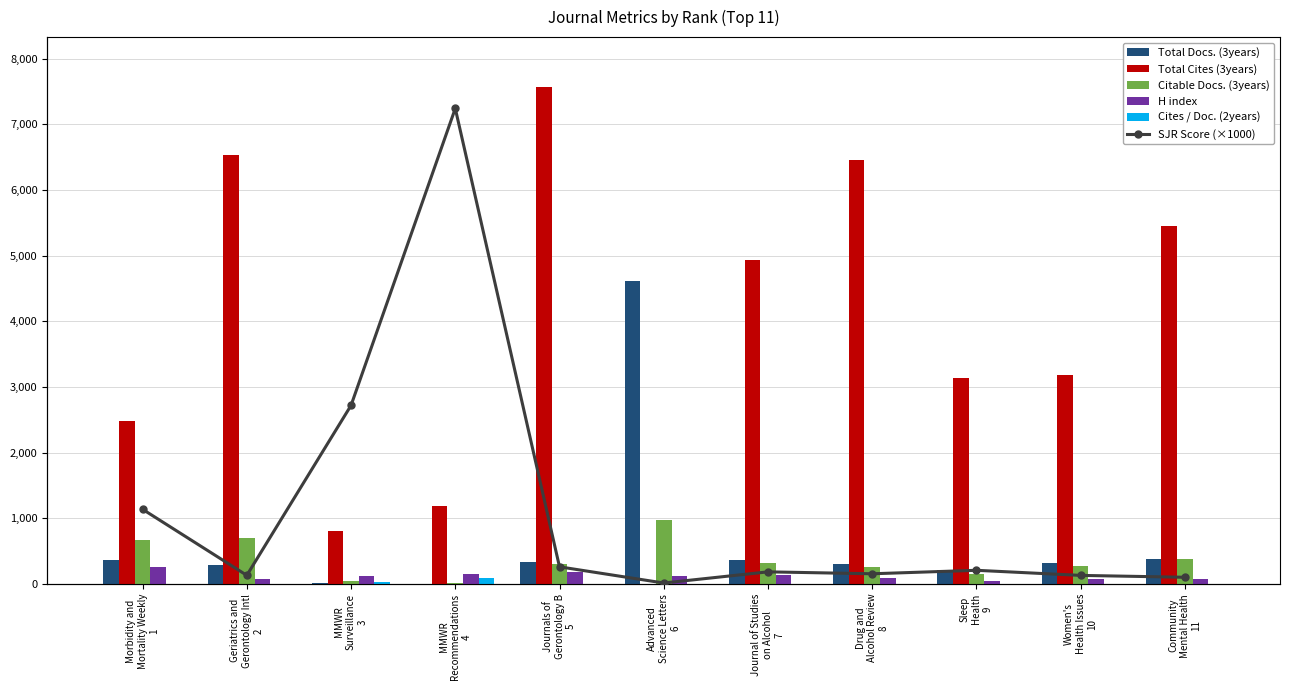

Which has a higher value, Journal of Studies
on Alcohol
7 or Women's
Health Issues
10?

Journal of Studies
on Alcohol
7